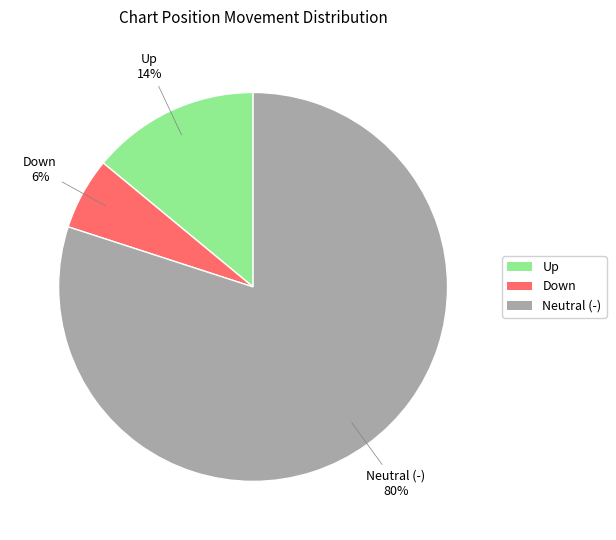

How many segments does this pie chart have?

3